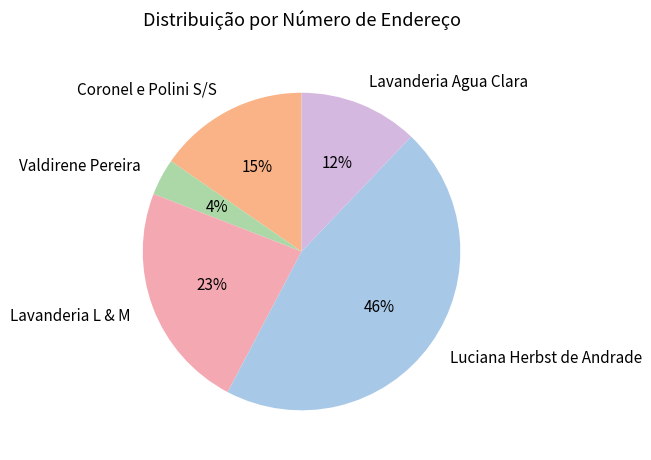

Which has a higher value, Valdirene Pereira or Coronel e Polini S/S?

Coronel e Polini S/S